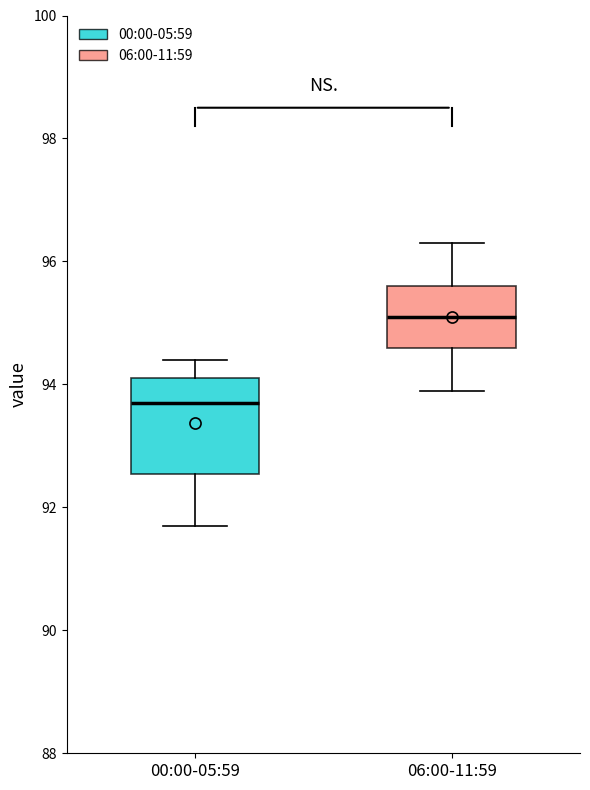

Which box has the highest median line?

06:00-11:59